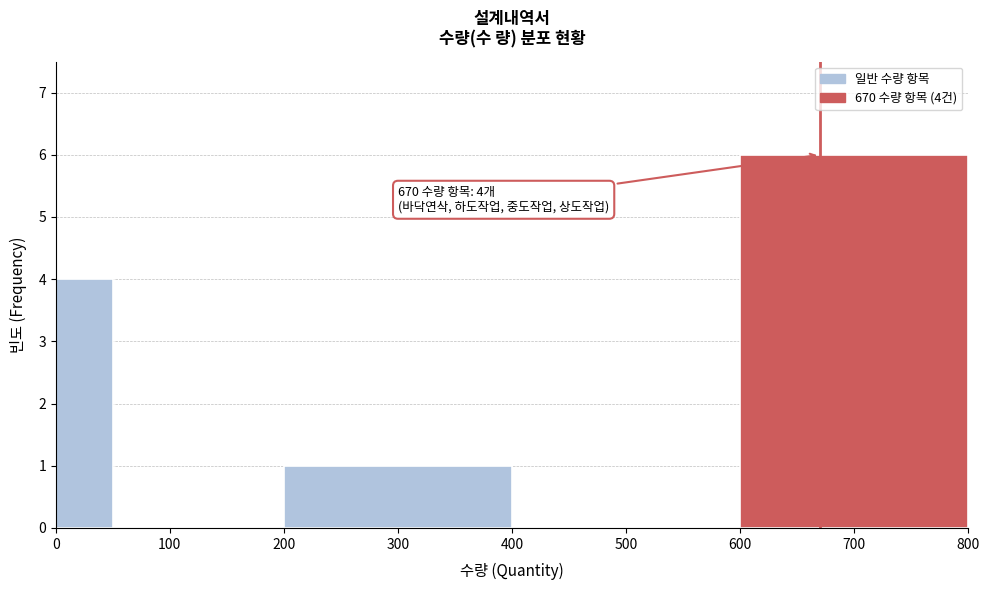

Which range on the x-axis has the tallest bar?

600 to 800